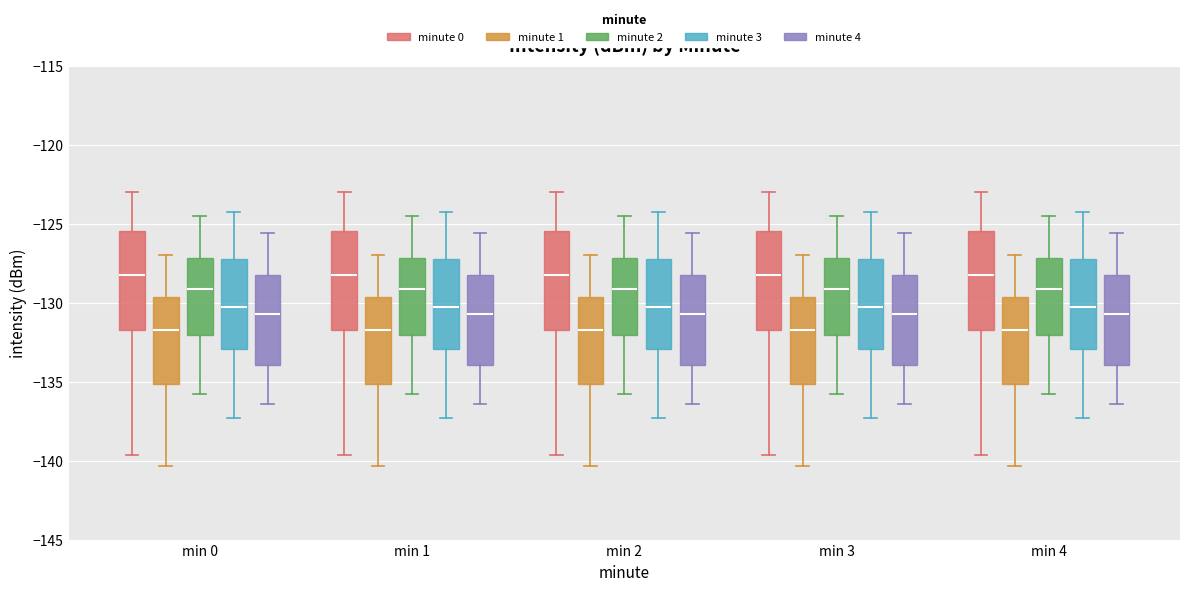

Reading left to right, transcribe this box plot: for each box, give where its median line is, the range the box spans, and where its two whiskers end, as read against the y-axis. The values are not printed on the chart, so give them approximately, as read against the axis.

min 0 (minute 0): median -128.0, box -131.5 to -125.5, whiskers -139.5 to -123.0
min 0 (minute 1): median -131.5, box -135.0 to -129.5, whiskers -140.5 to -127.0
min 0 (minute 2): median -129.0, box -132.0 to -127.0, whiskers -136.0 to -124.5
min 0 (minute 3): median -130.5, box -133.0 to -127.5, whiskers -137.5 to -124.5
min 0 (minute 4): median -130.5, box -134.0 to -128.5, whiskers -136.5 to -125.5
min 1 (minute 0): median -128.0, box -131.5 to -125.5, whiskers -139.5 to -123.0
min 1 (minute 1): median -131.5, box -135.0 to -129.5, whiskers -140.5 to -127.0
min 1 (minute 2): median -129.0, box -132.0 to -127.0, whiskers -136.0 to -124.5
min 1 (minute 3): median -130.5, box -133.0 to -127.5, whiskers -137.5 to -124.5
min 1 (minute 4): median -130.5, box -134.0 to -128.5, whiskers -136.5 to -125.5
min 2 (minute 0): median -128.0, box -131.5 to -125.5, whiskers -139.5 to -123.0
min 2 (minute 1): median -131.5, box -135.0 to -129.5, whiskers -140.5 to -127.0
min 2 (minute 2): median -129.0, box -132.0 to -127.0, whiskers -136.0 to -124.5
min 2 (minute 3): median -130.5, box -133.0 to -127.5, whiskers -137.5 to -124.5
min 2 (minute 4): median -130.5, box -134.0 to -128.5, whiskers -136.5 to -125.5
min 3 (minute 0): median -128.0, box -131.5 to -125.5, whiskers -139.5 to -123.0
min 3 (minute 1): median -131.5, box -135.0 to -129.5, whiskers -140.5 to -127.0
min 3 (minute 2): median -129.0, box -132.0 to -127.0, whiskers -136.0 to -124.5
min 3 (minute 3): median -130.5, box -133.0 to -127.5, whiskers -137.5 to -124.5
min 3 (minute 4): median -130.5, box -134.0 to -128.5, whiskers -136.5 to -125.5
min 4 (minute 0): median -128.0, box -131.5 to -125.5, whiskers -139.5 to -123.0
min 4 (minute 1): median -131.5, box -135.0 to -129.5, whiskers -140.5 to -127.0
min 4 (minute 2): median -129.0, box -132.0 to -127.0, whiskers -136.0 to -124.5
min 4 (minute 3): median -130.5, box -133.0 to -127.5, whiskers -137.5 to -124.5
min 4 (minute 4): median -130.5, box -134.0 to -128.5, whiskers -136.5 to -125.5